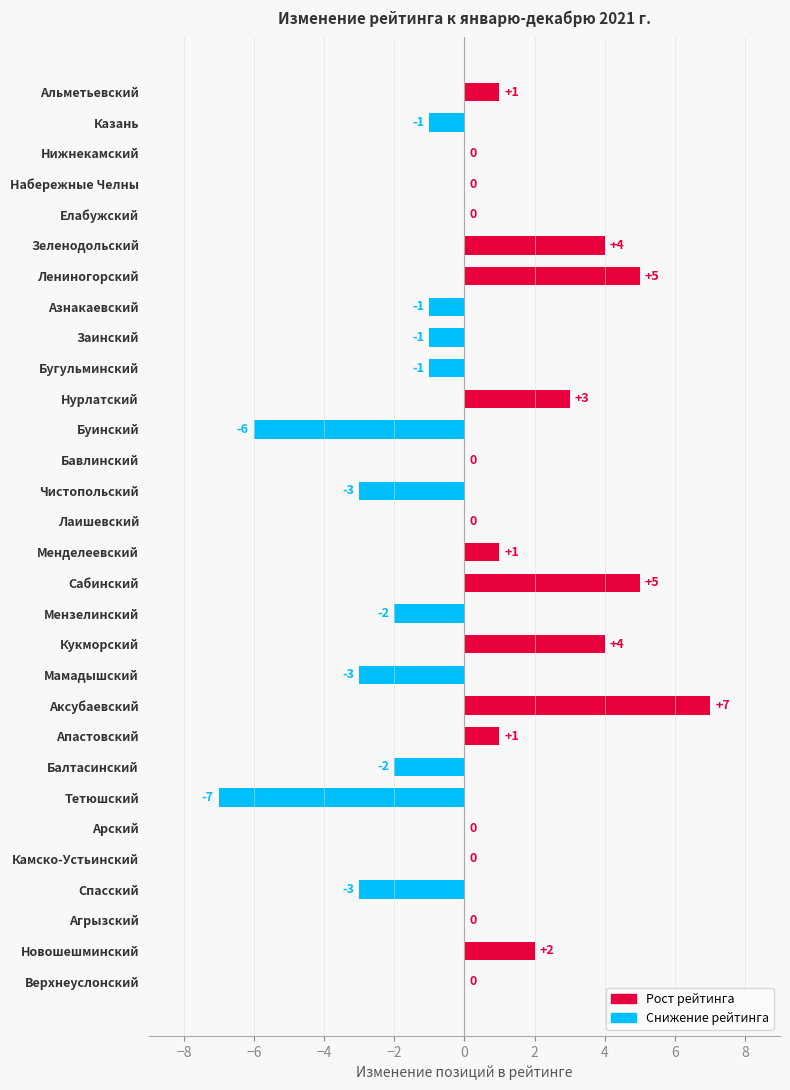

Reading top to bottom, transcribe all the data shown in this chart.

Альметьевский=1	Казань=-1	Нижнекамский=0	Набережные Челны=0	Елабужский=0	Зеленодольский=4	Лениногорский=5	Азнакаевский=-1	Заинский=-1	Бугульминский=-1	Нурлатский=3	Буинский=-6	Бавлинский=0	Чистопольский=-3	Лаишевский=0	Менделеевский=1	Сабинский=5	Мензелинский=-2	Кукморский=4	Мамадышский=-3	Аксубаевский=7	Апастовский=1	Балтасинский=-2	Тетюшский=-7	Арский=0	Камско-Устьинский=0	Спасский=-3	Агрызский=0	Новошешминский=2	Верхнеуслонский=0